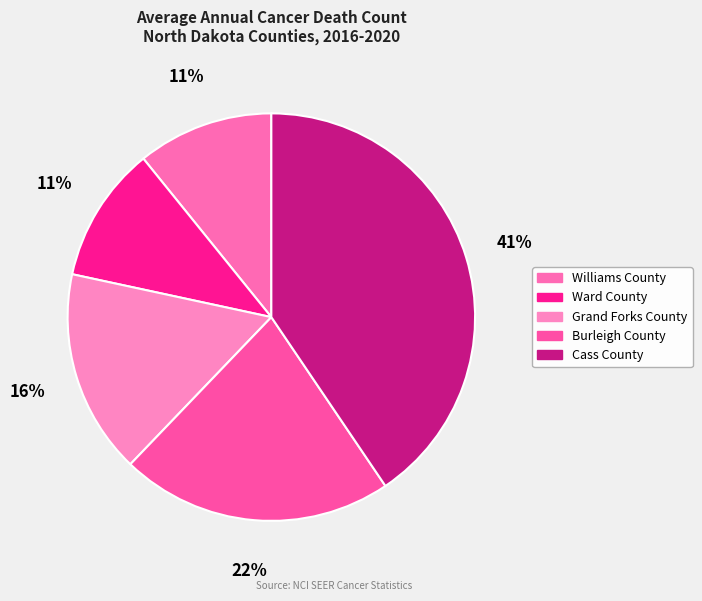

To the nearest percent, what portion does Williams County represent?

11%